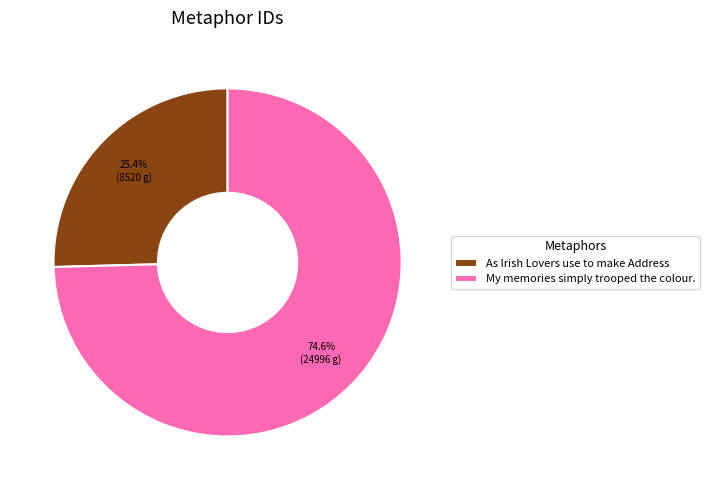

To the nearest percent, what portion does As Irish Lovers use to make Address represent?

25%